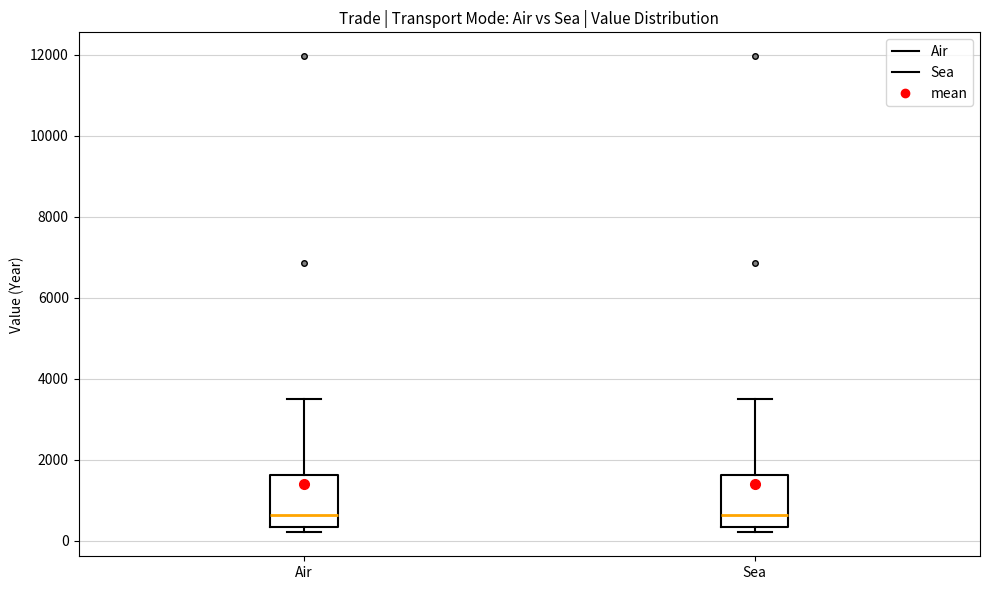

Where is the lower edge of the box for Air on the y-axis? The values are not printed on the chart, so give them approximately, as read against the axis.

400